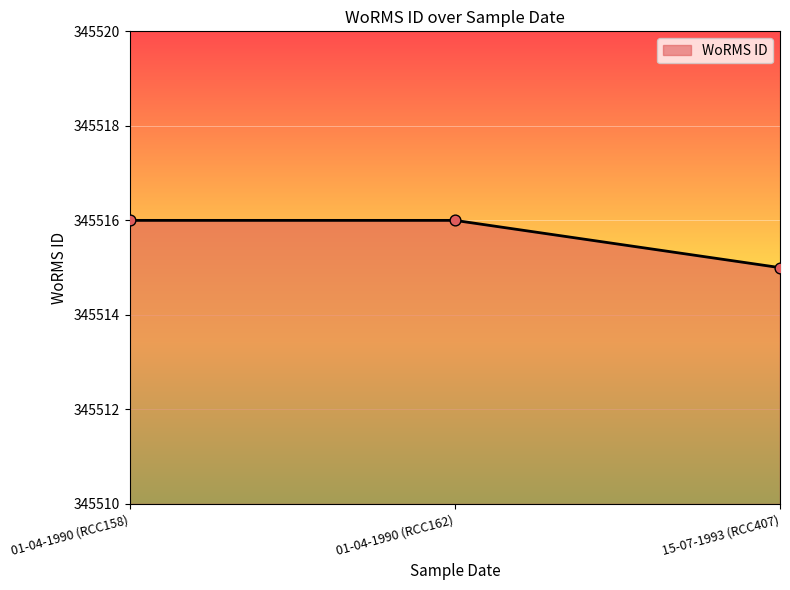

Approximately how many times larger is the value at 01-04-1990 (RCC162) compared to 01-04-1990 (RCC158)?

1.0